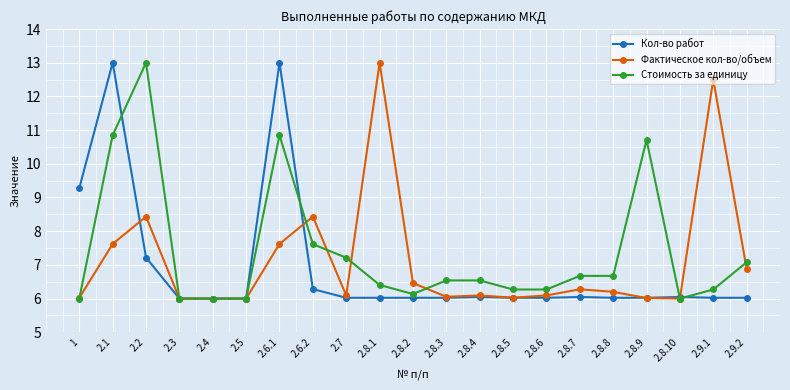

What are all the series names shown in the legend?

Кол-во работ, Фактическое кол-во/объем, Стоимость за единицу